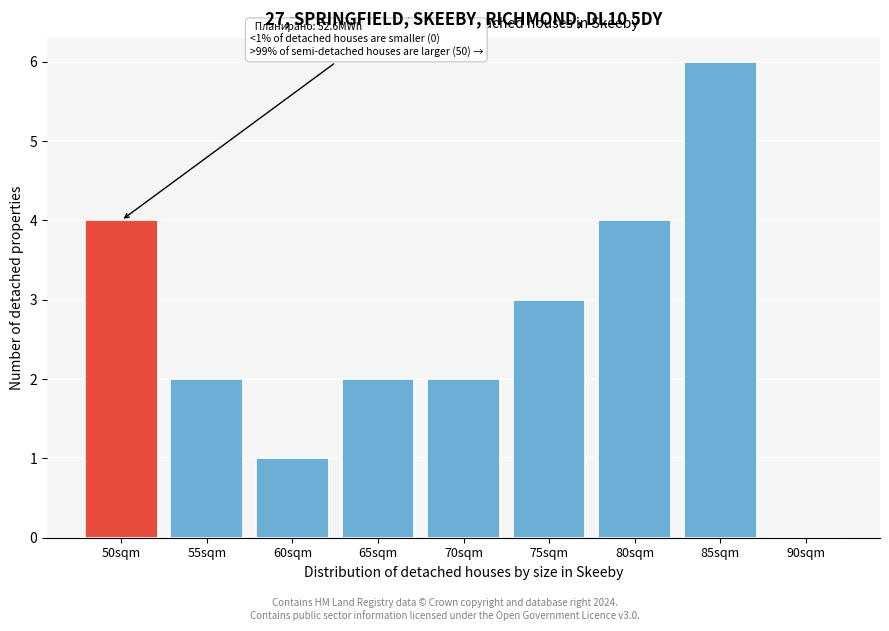

Reading right to left, what are all the values shown in this chart?

90sqm=0	85sqm=6	80sqm=4	75sqm=3	70sqm=2	65sqm=2	60sqm=1	55sqm=2	50sqm=4